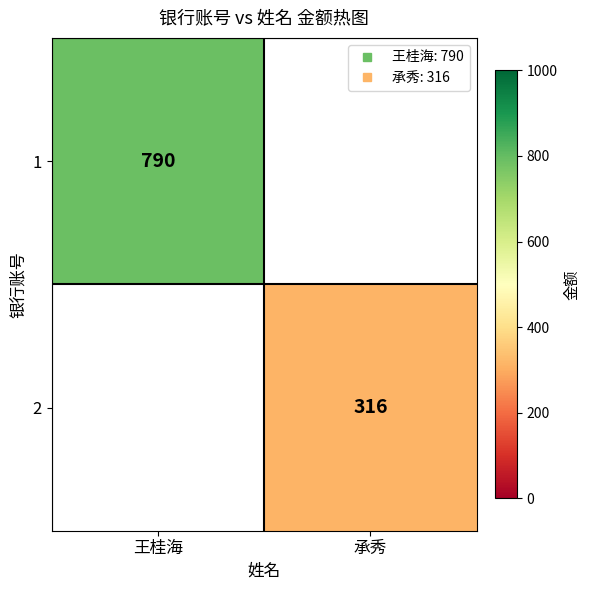

How many data points does each series have?

2